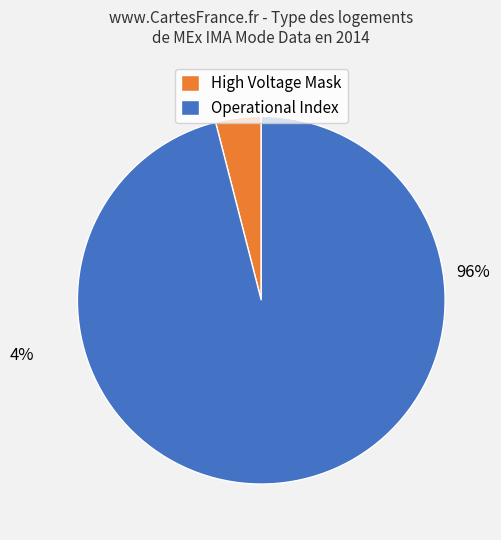

Does Operational Index account for over 50% of the chart?

Yes